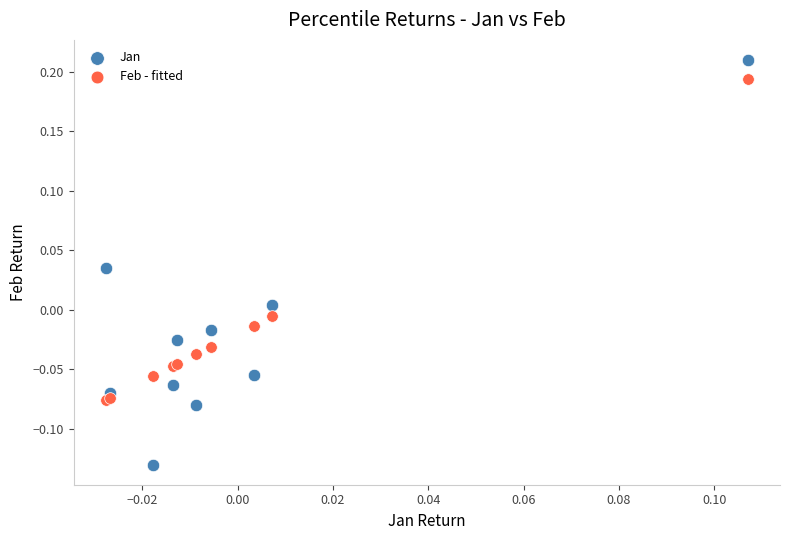

Which series reaches the minimum Y coordinate?

Jan